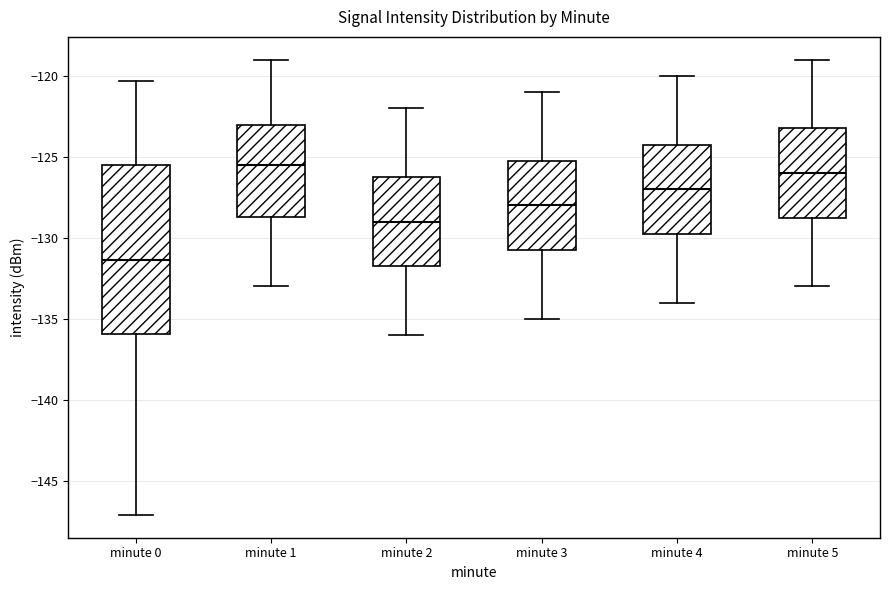

Which box's median line is the highest?

minute 1